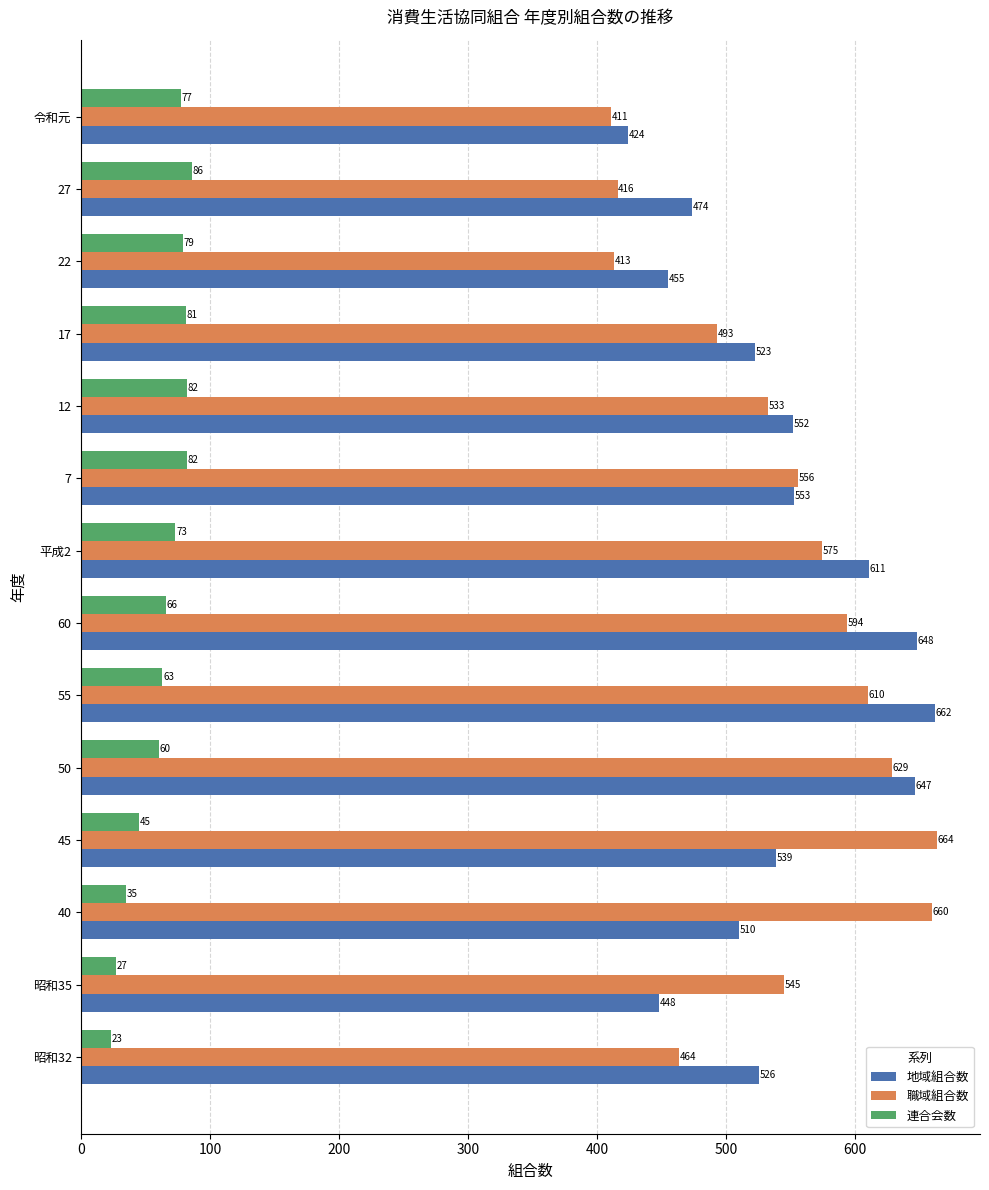

The 職域組合数 series shows 411 at 令和元. True or false?

True